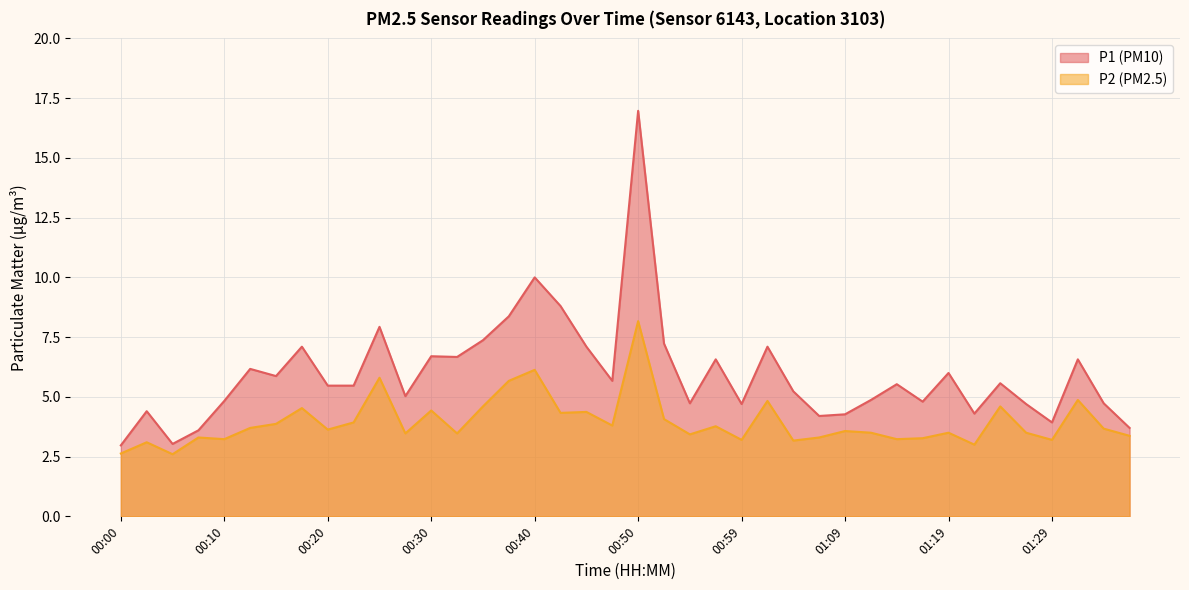

What position from the left is 00:50?

6